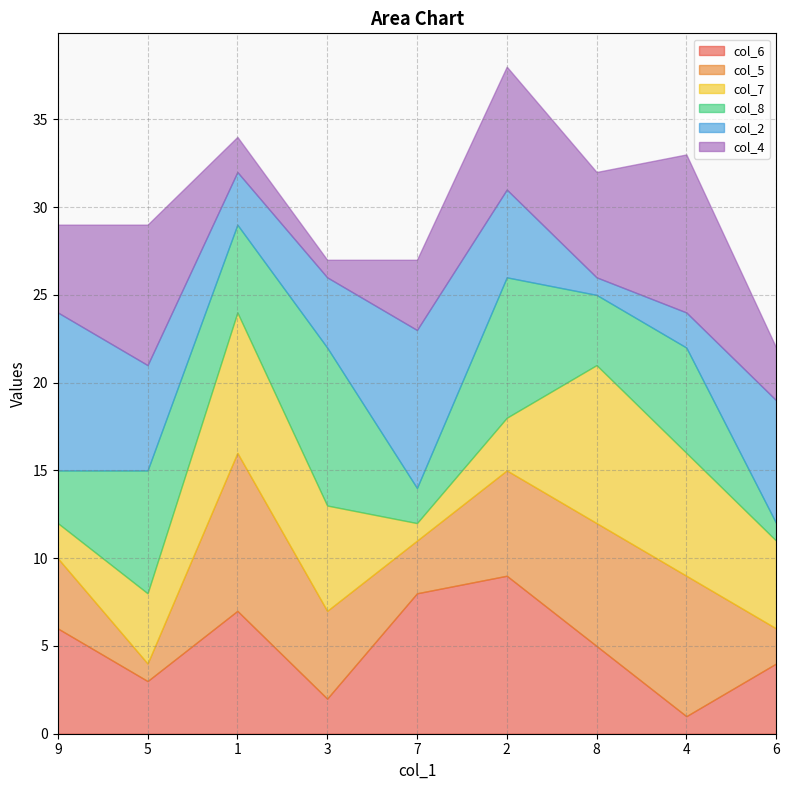

True or false: col_2 has a value of 16 at 9.

False